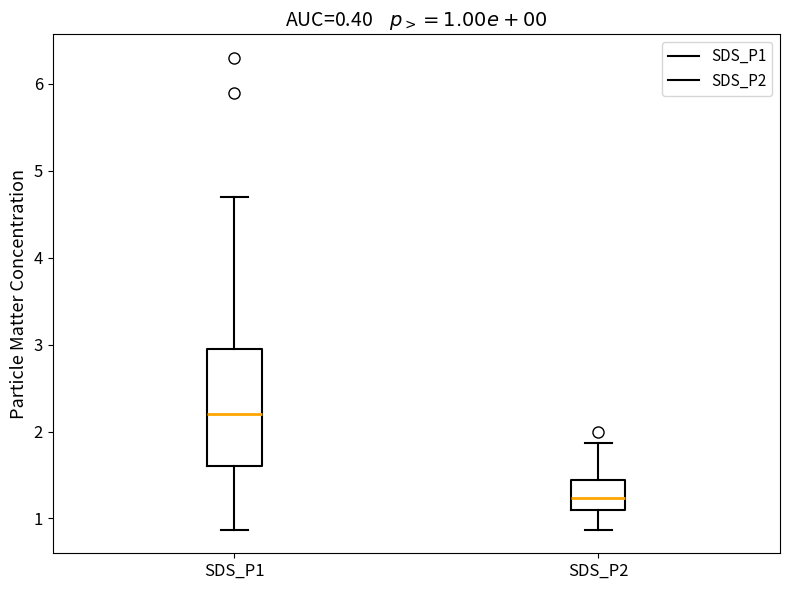

Comparing the boxes themselves (not the whiskers), which one is the tallest?

SDS_P1